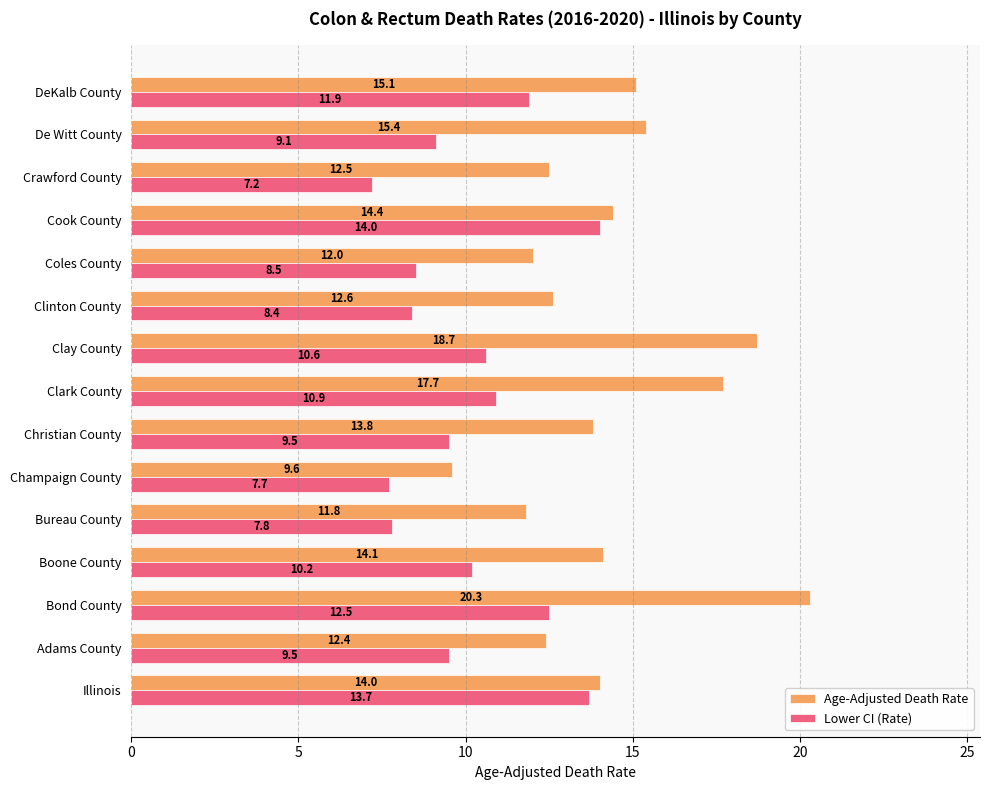

What is the greatest value displayed?

20.3